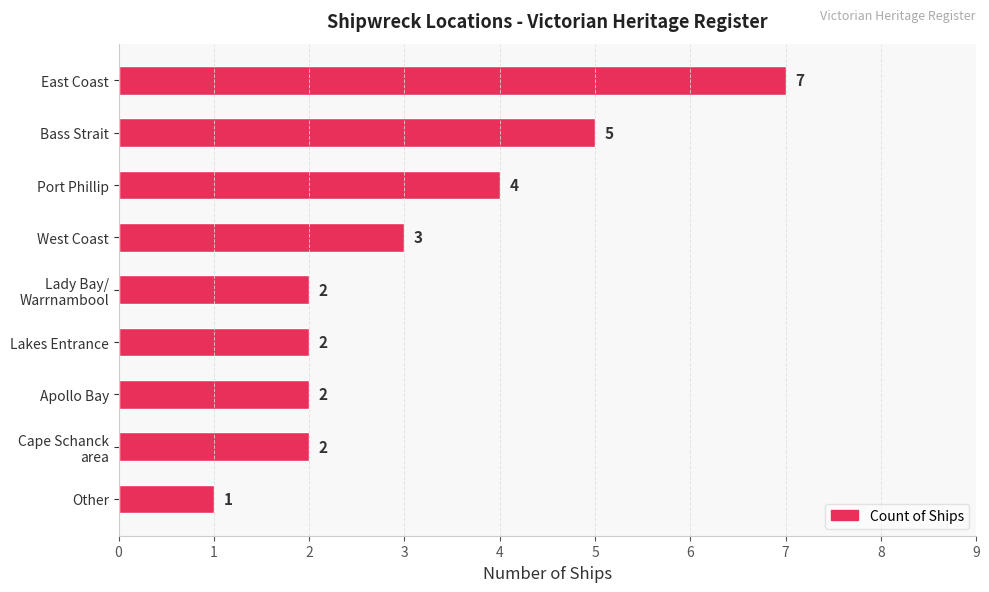

What is the label of the 9th bar from the top?

Other